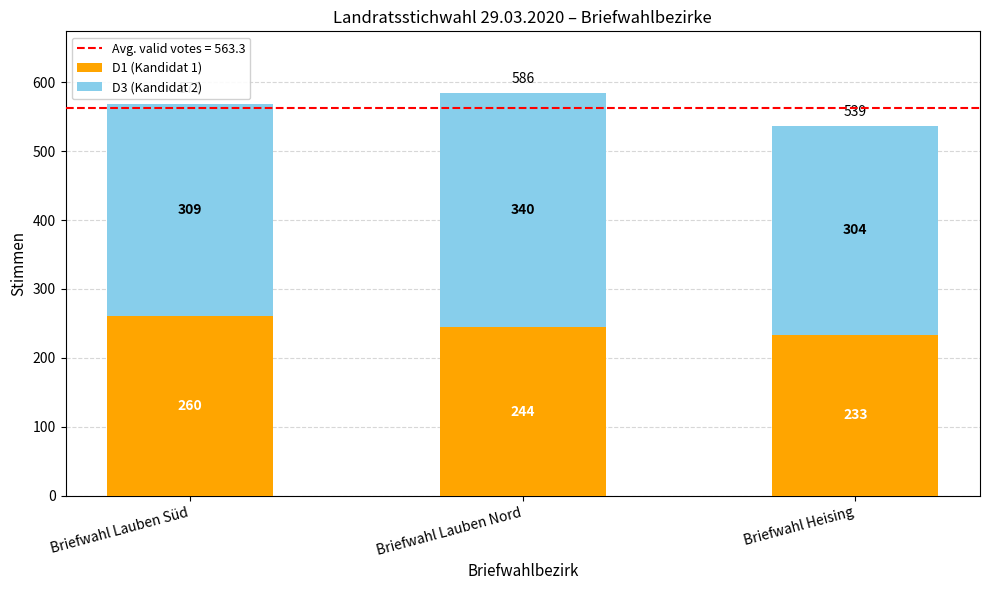

At which label does D1 (Kandidat 1) reach its peak?

Briefwahl Lauben Süd